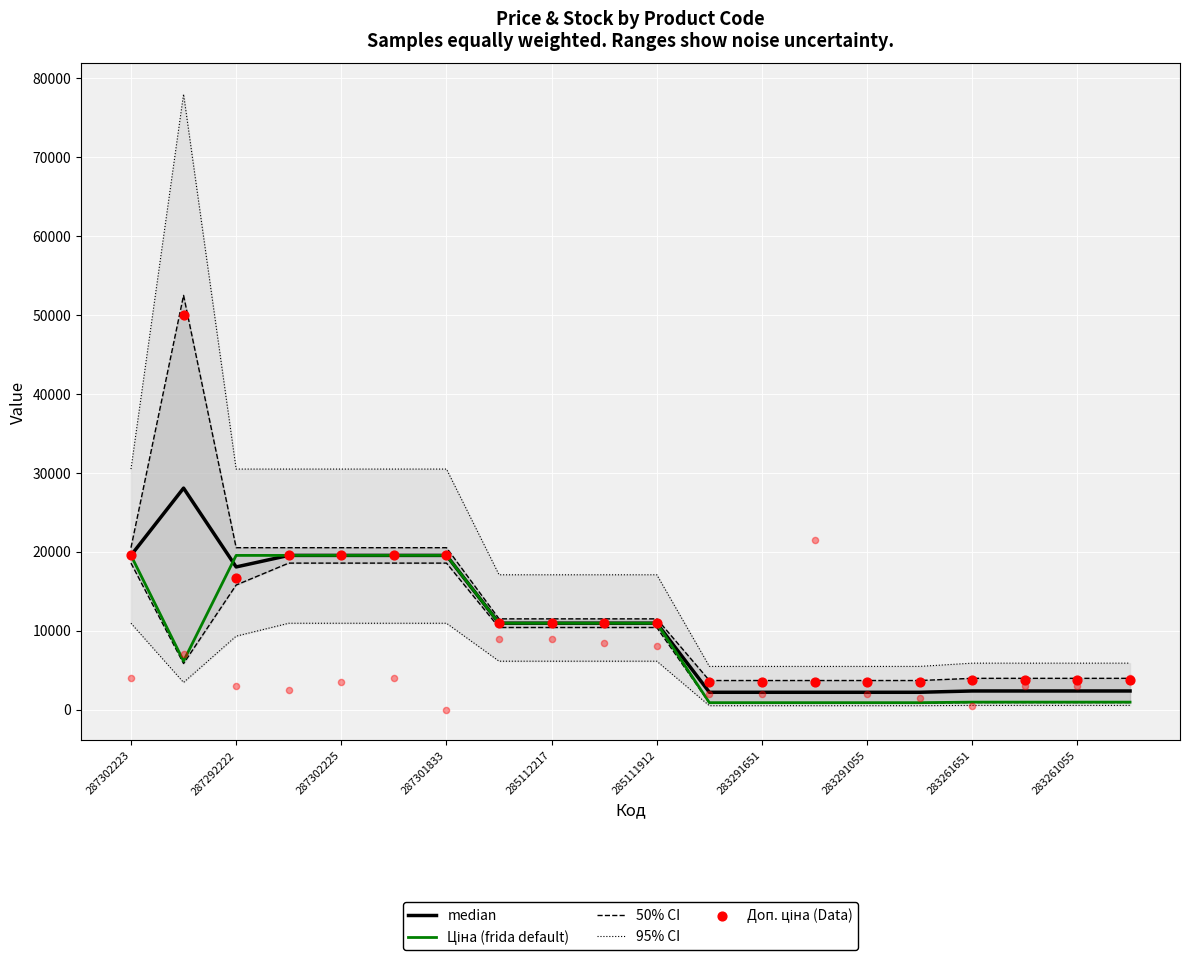

Which series reaches the minimum Y coordinate?

Ціна (frida default)